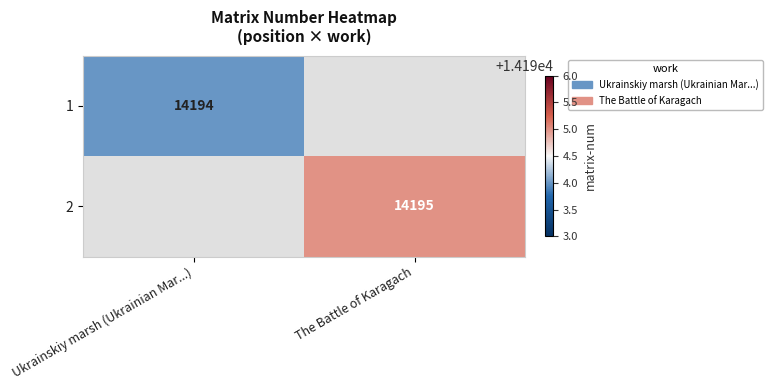

The value of 1 at Ukrainskiy marsh (Ukrainian Mar...) is 20012. True or false?

False